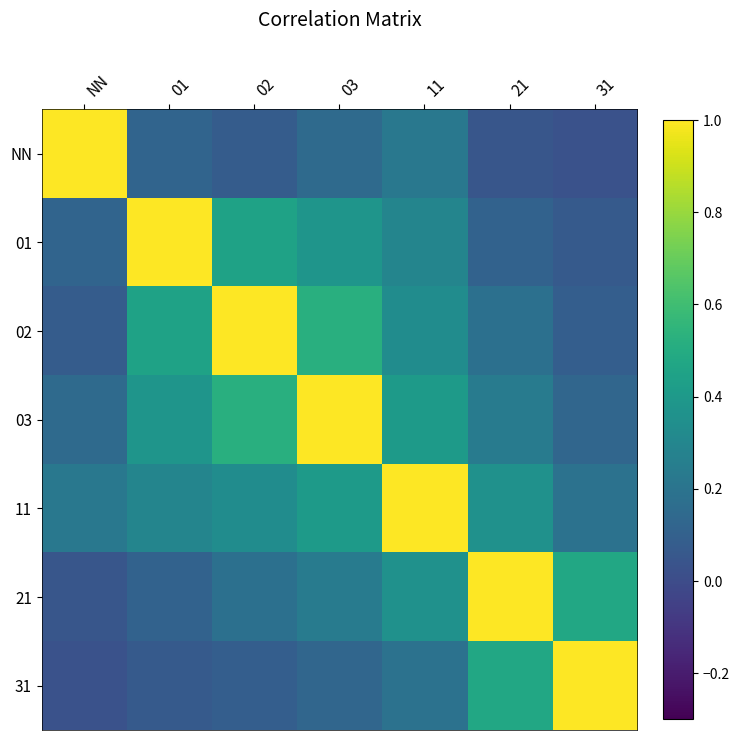

Between 31 and 01, which is larger?

01